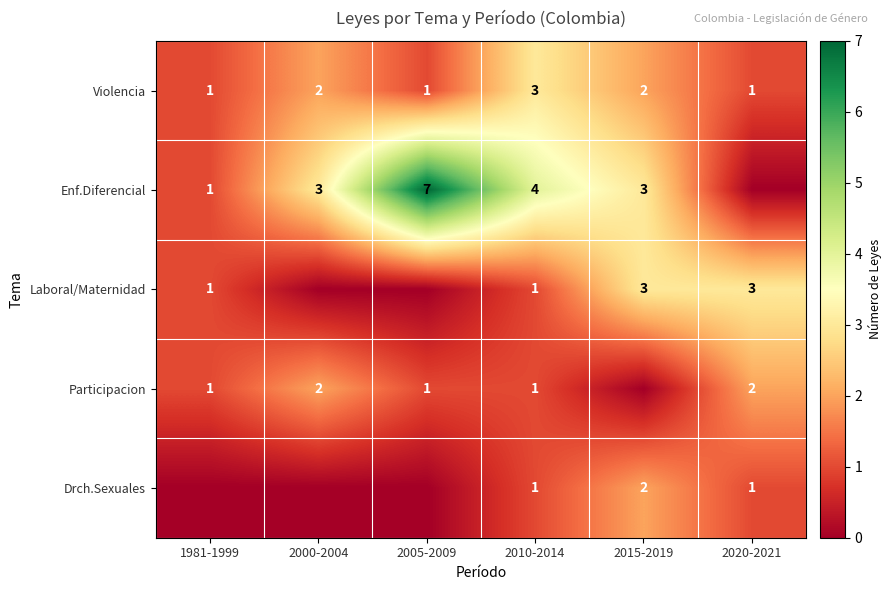

What is the maximum value shown in the chart?

7